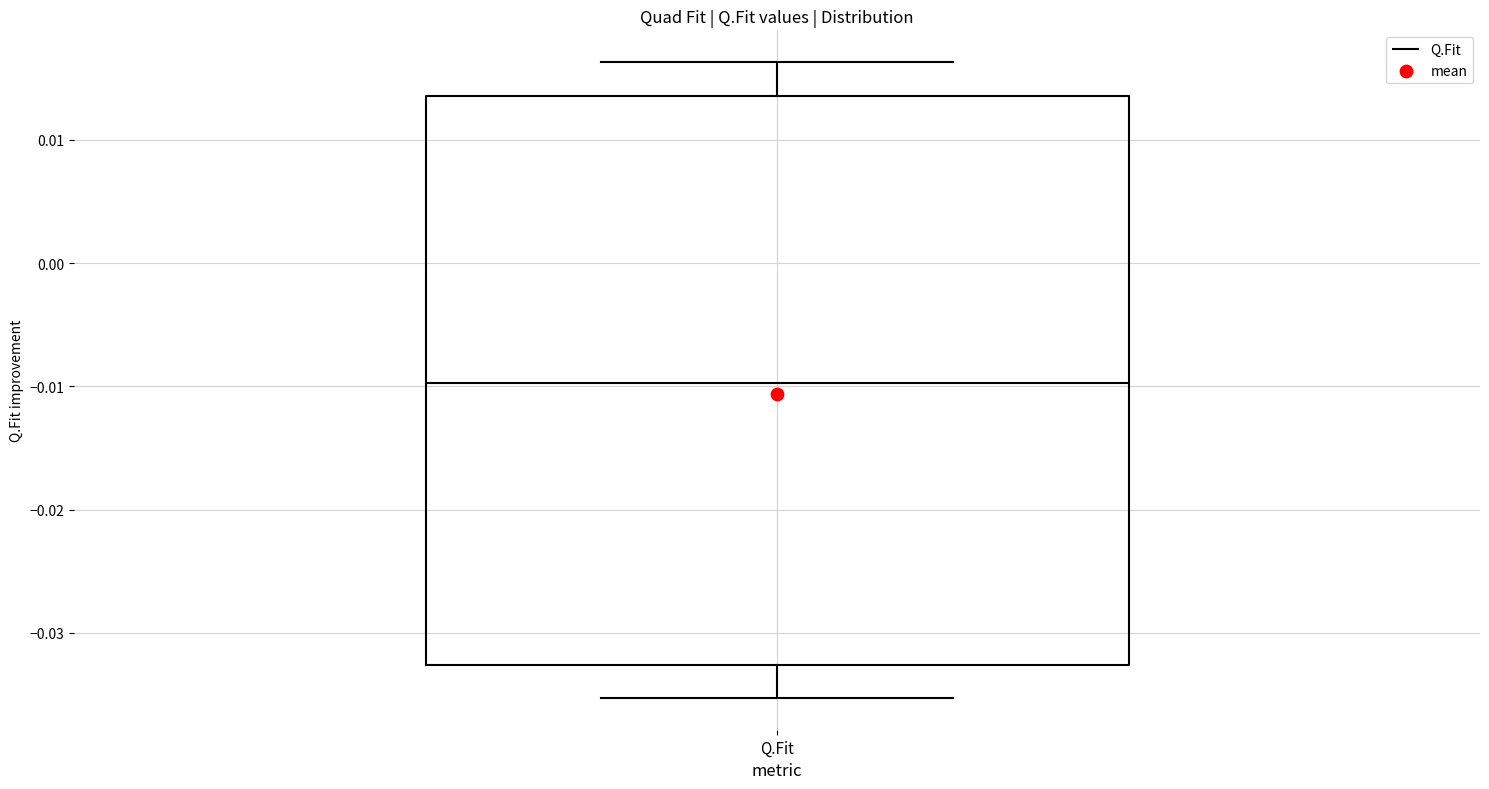

Where does the lower whisker of the box for Q.Fit end on the y-axis? The values are not printed on the chart, so give them approximately, as read against the axis.

-0.035